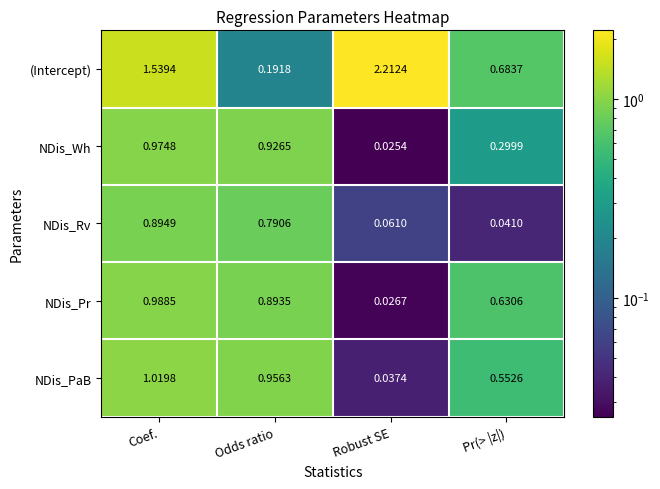

Which series has the largest total across all categories?

(Intercept)